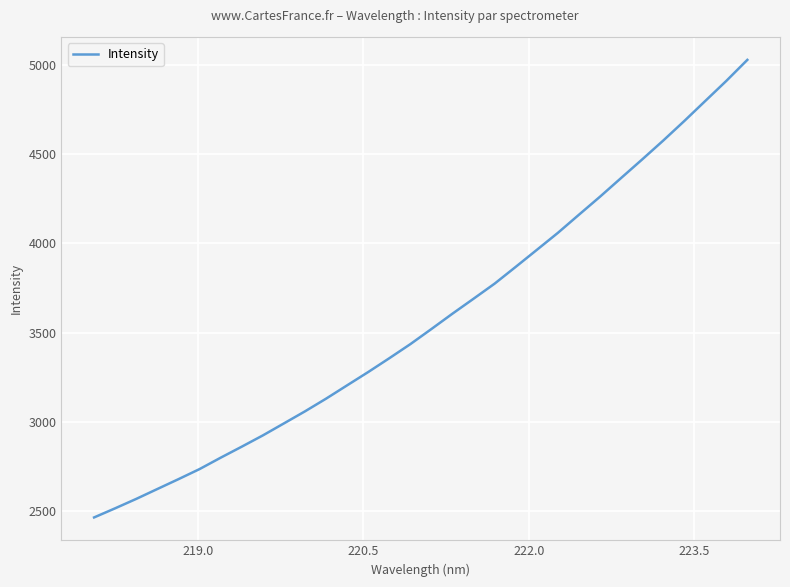

True or false: the data has more than 1 interior local peaks.

False